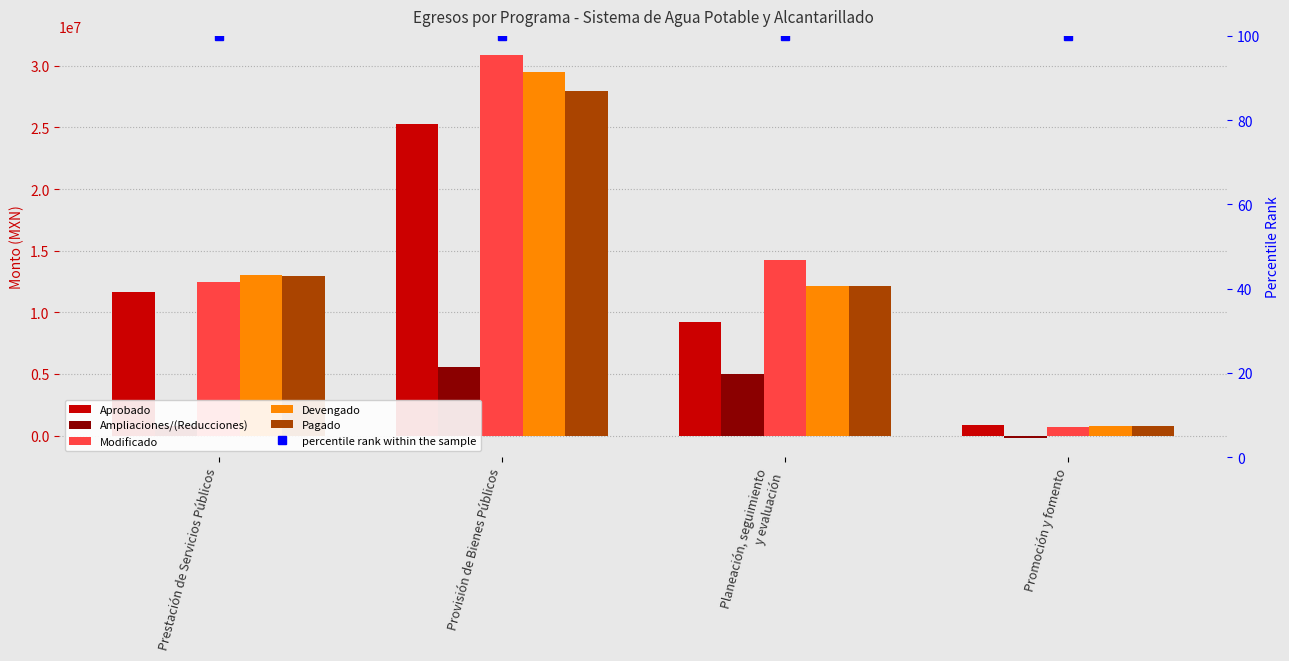

Which series has the largest total across all categories?

Modificado